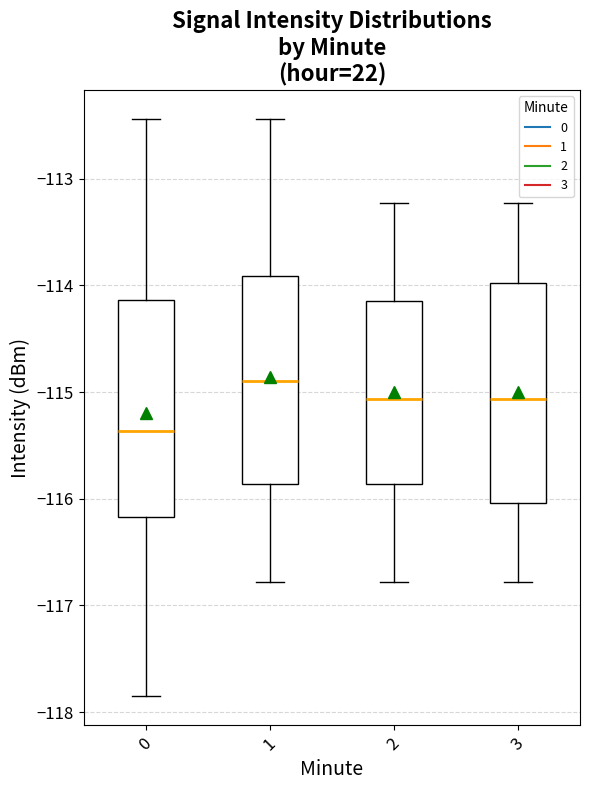

Reading left to right, transcribe this box plot: for each box, give where its median line is, the range the box spans, and where its two whiskers end, as read against the y-axis. The values are not printed on the chart, so give them approximately, as read against the axis.

0: median -115.4, box -116.2 to -114.1, whiskers -117.9 to -112.4
1: median -114.9, box -115.9 to -113.9, whiskers -116.8 to -112.4
2: median -115.1, box -115.9 to -114.1, whiskers -116.8 to -113.2
3: median -115.1, box -116.0 to -114.0, whiskers -116.8 to -113.2